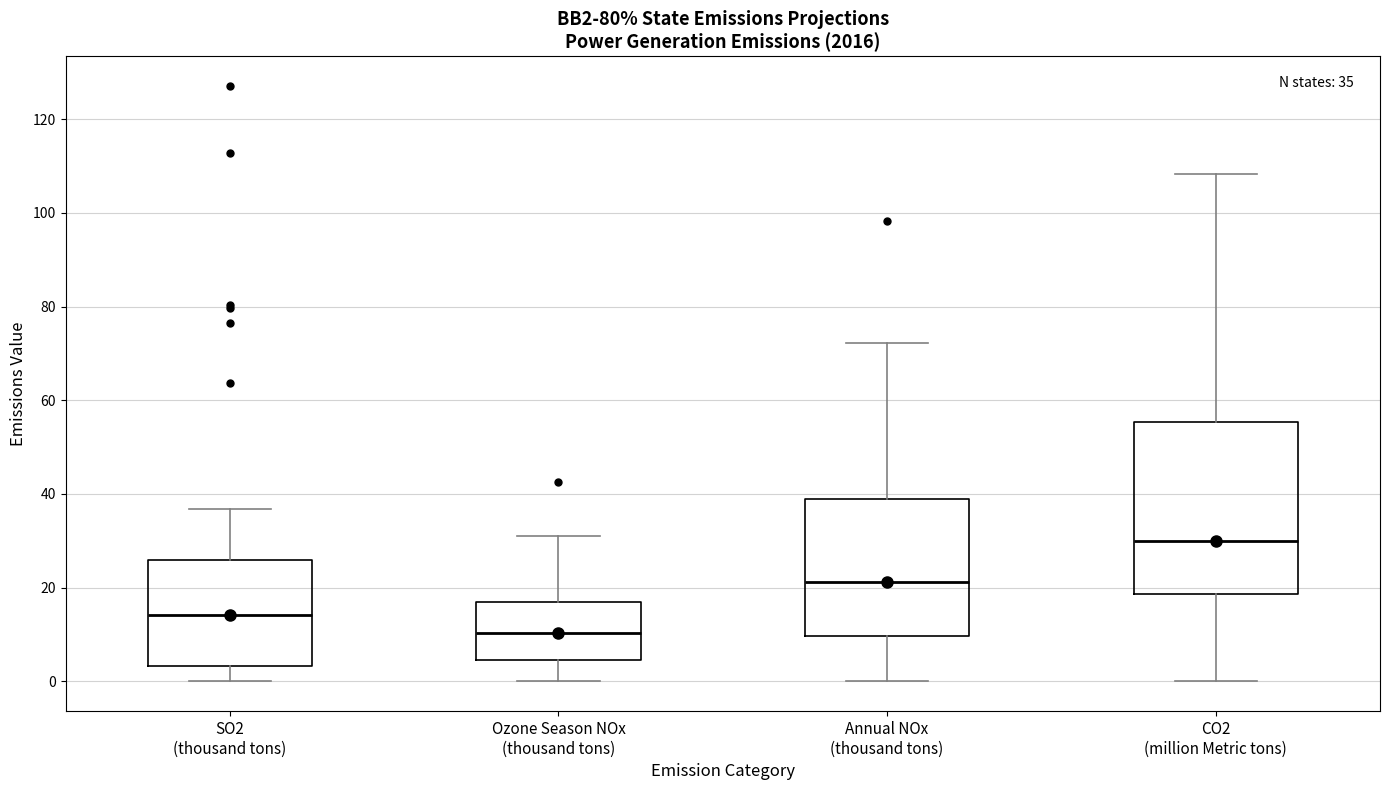

Which box has the lowest median line?

Ozone Season NOx (thousand tons)